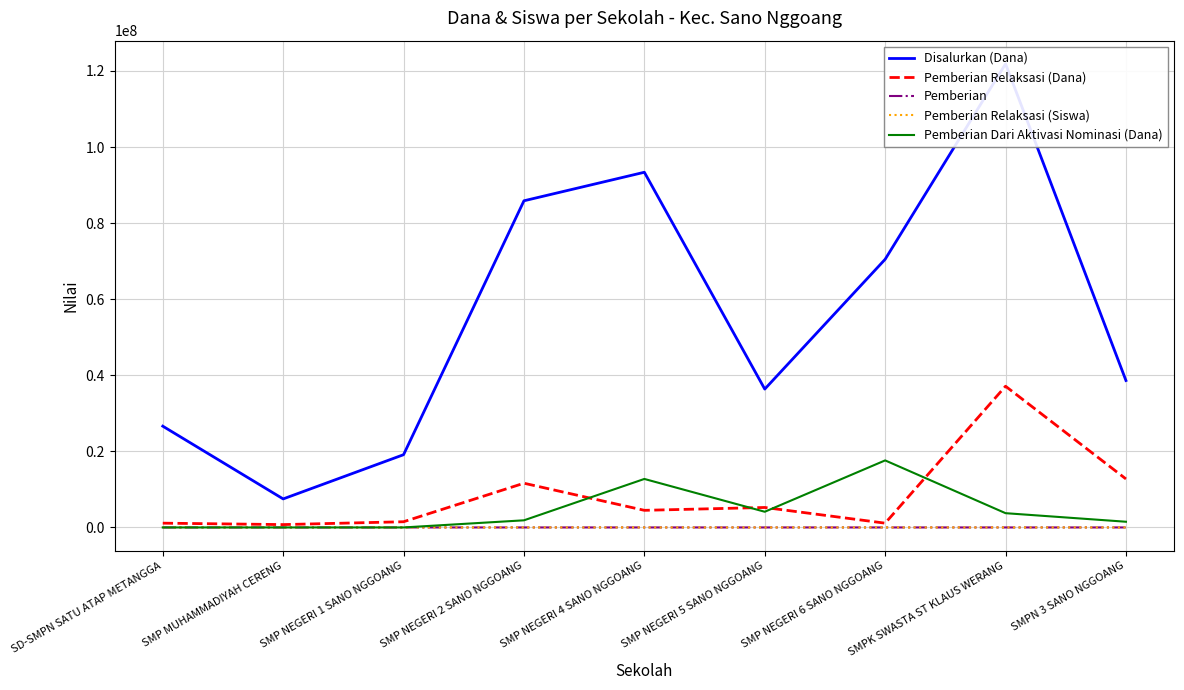

Reading right to left, list all the values displayed in this chart.

Disalurkan (Dana): SMPN 3 SANO NGGOANG=38625000	SMPK SWASTA ST KLAUS WERANG=121875000	SMP NEGERI 6 SANO NGGOANG=70500000	SMP NEGERI 5 SANO NGGOANG=36375000	SMP NEGERI 4 SANO NGGOANG=93375000	SMP NEGERI 2 SANO NGGOANG=85875000	SMP NEGERI 1 SANO NGGOANG=19125000	SMP MUHAMMADIYAH CERENG=7500000	SD-SMPN SATU ATAP METANGGA=26625000
Pemberian Relaksasi (Dana): SMPN 3 SANO NGGOANG=12750000	SMPK SWASTA ST KLAUS WERANG=37125000	SMP NEGERI 6 SANO NGGOANG=1125000	SMP NEGERI 5 SANO NGGOANG=5250000	SMP NEGERI 4 SANO NGGOANG=4500000	SMP NEGERI 2 SANO NGGOANG=11625000	SMP NEGERI 1 SANO NGGOANG=1500000	SMP MUHAMMADIYAH CERENG=750000	SD-SMPN SATU ATAP METANGGA=1125000
Pemberian: SMPN 3 SANO NGGOANG=38	SMPK SWASTA ST KLAUS WERANG=148	SMP NEGERI 6 SANO NGGOANG=96	SMP NEGERI 5 SANO NGGOANG=48	SMP NEGERI 4 SANO NGGOANG=141	SMP NEGERI 2 SANO NGGOANG=124	SMP NEGERI 1 SANO NGGOANG=31	SMP MUHAMMADIYAH CERENG=14	SD-SMPN SATU ATAP METANGGA=46
Pemberian Relaksasi (Siswa): SMPN 3 SANO NGGOANG=17	SMPK SWASTA ST KLAUS WERANG=61	SMP NEGERI 6 SANO NGGOANG=2	SMP NEGERI 5 SANO NGGOANG=7	SMP NEGERI 4 SANO NGGOANG=10	SMP NEGERI 2 SANO NGGOANG=16	SMP NEGERI 1 SANO NGGOANG=2	SMP MUHAMMADIYAH CERENG=1	SD-SMPN SATU ATAP METANGGA=2
Pemberian Dari Aktivasi Nominasi (Dana): SMPN 3 SANO NGGOANG=1500000	SMPK SWASTA ST KLAUS WERANG=3750000	SMP NEGERI 6 SANO NGGOANG=17625000	SMP NEGERI 5 SANO NGGOANG=4125000	SMP NEGERI 4 SANO NGGOANG=12750000	SMP NEGERI 2 SANO NGGOANG=1875000	SMP NEGERI 1 SANO NGGOANG=0	SMP MUHAMMADIYAH CERENG=0	SD-SMPN SATU ATAP METANGGA=0